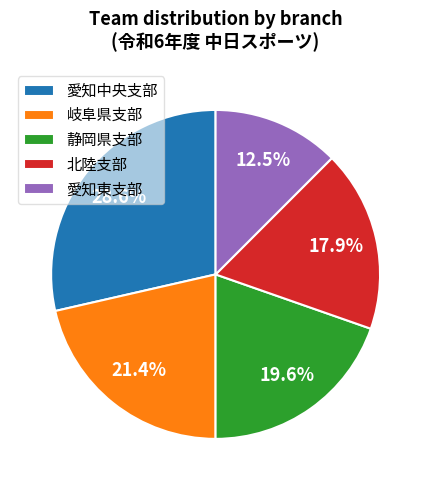

How many slices are in this pie chart?

5